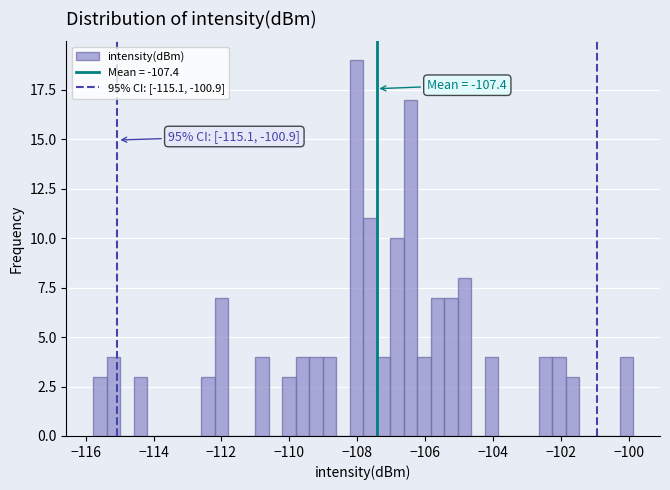

Around what value on the x-axis is the tallest bar? Give the approximate position of its centre, as read against the axis.

-108.0